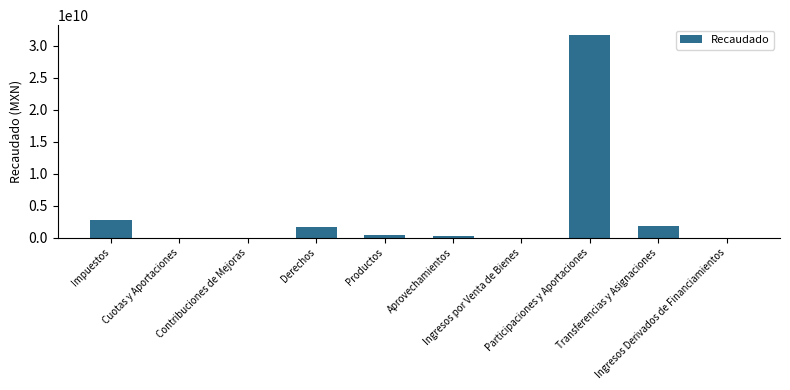

What is the sum of all values?

38450021657.5